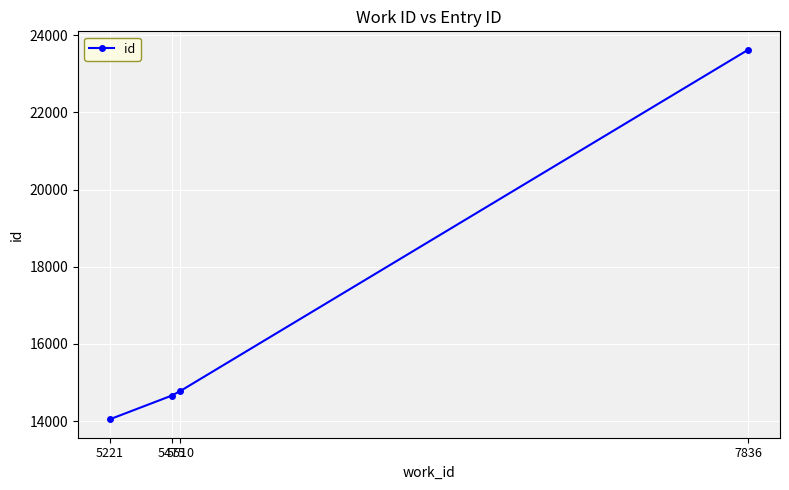

The chart shows a value of 14780 at 5510. True or false?

True